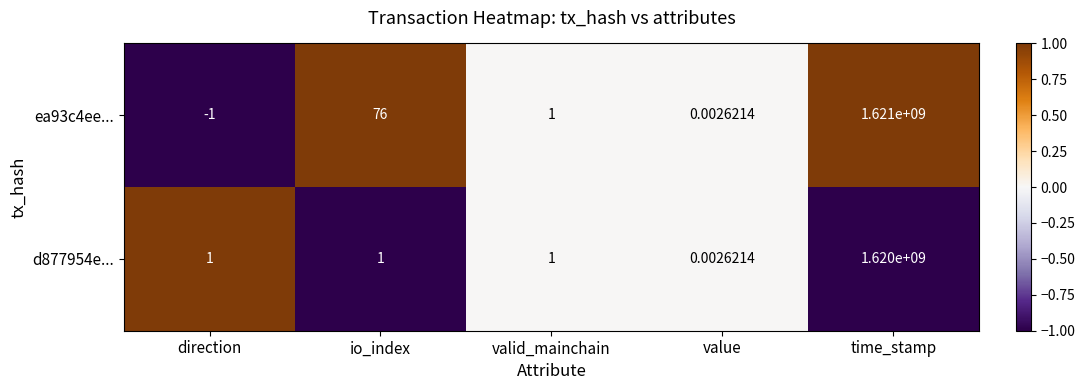

Where is ea93c4ee... nearest to the value 810499999?

io_index